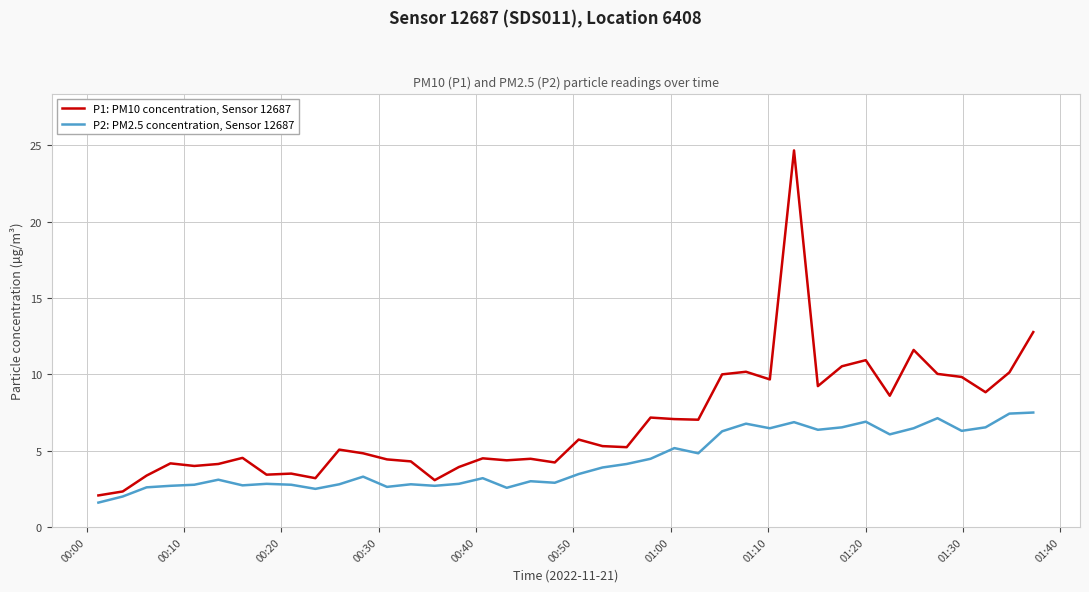

What is the maximum value for P1: PM10 concentration, Sensor 12687?

24.7